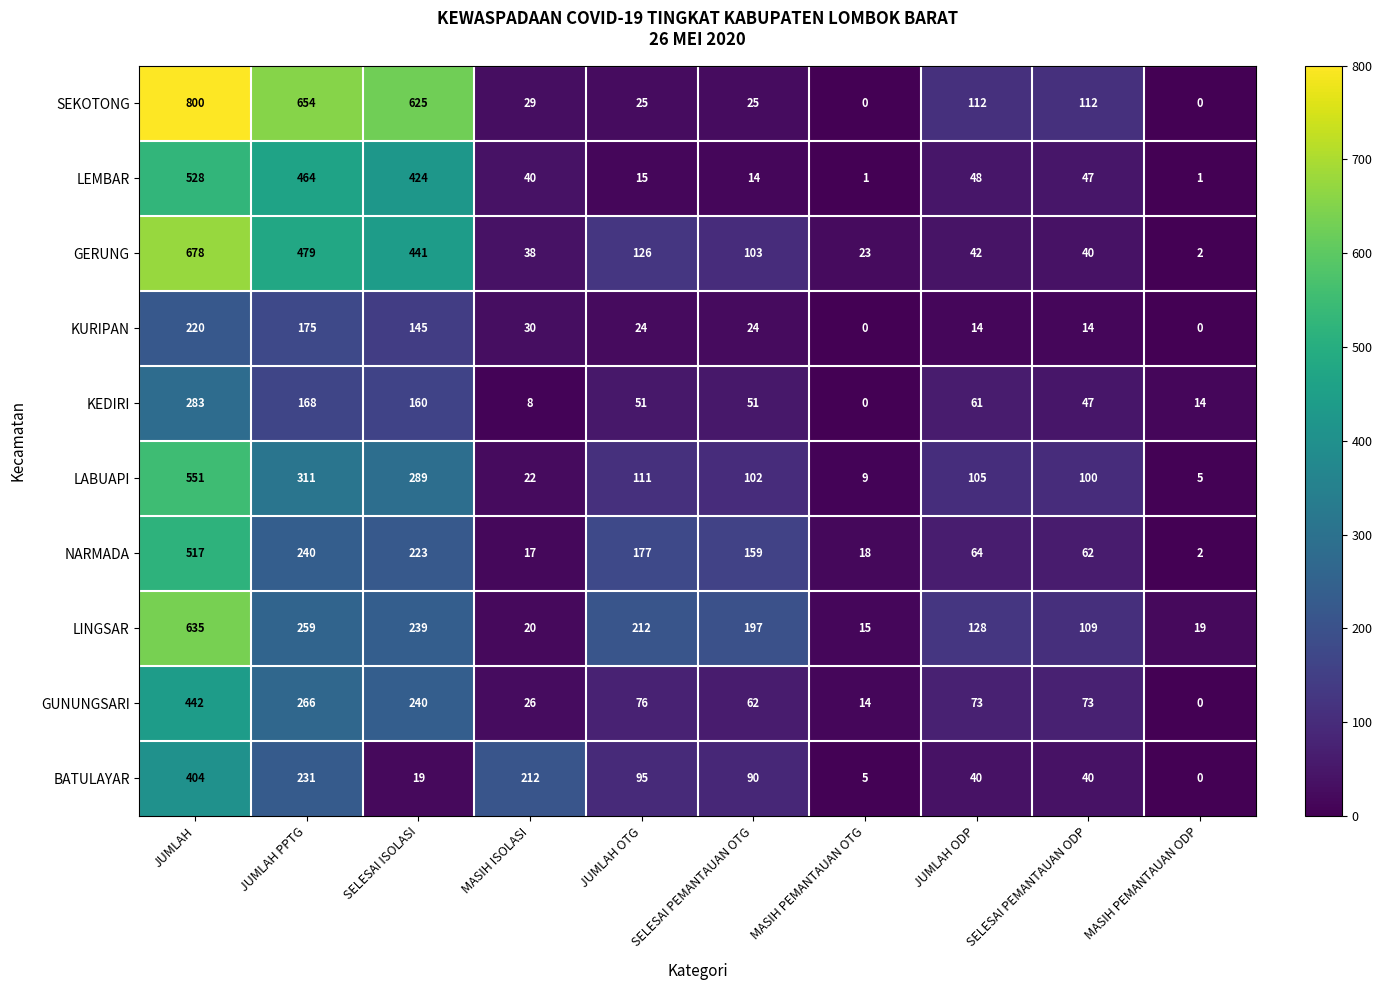

Which series has the widest spread of values?

SEKOTONG